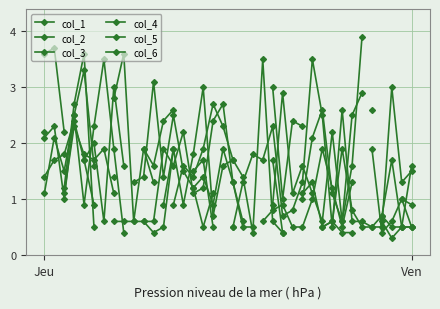

Which series changed the most between 22 and 23?

col_2